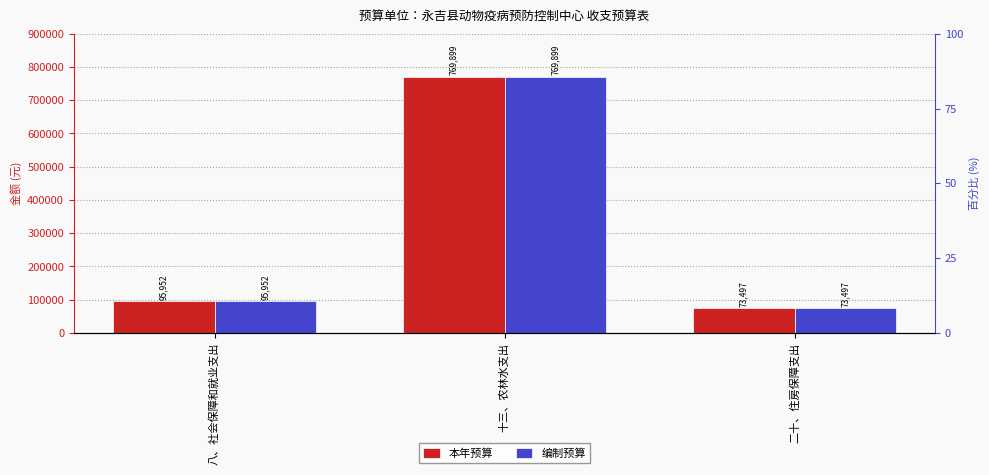

What is the sum of the 本年预算 values at 二十、住房保障支出 and 八、社会保障和就业支出?

169449.0